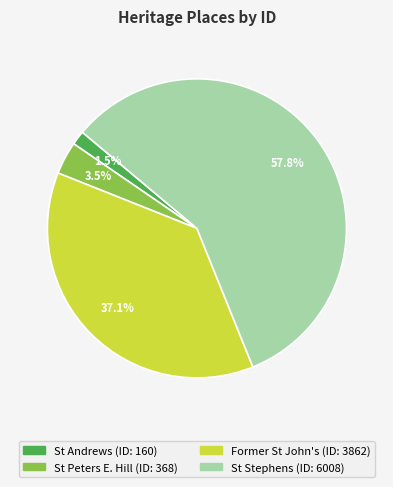

Is there any slice that represents more than half of the pie?

Yes